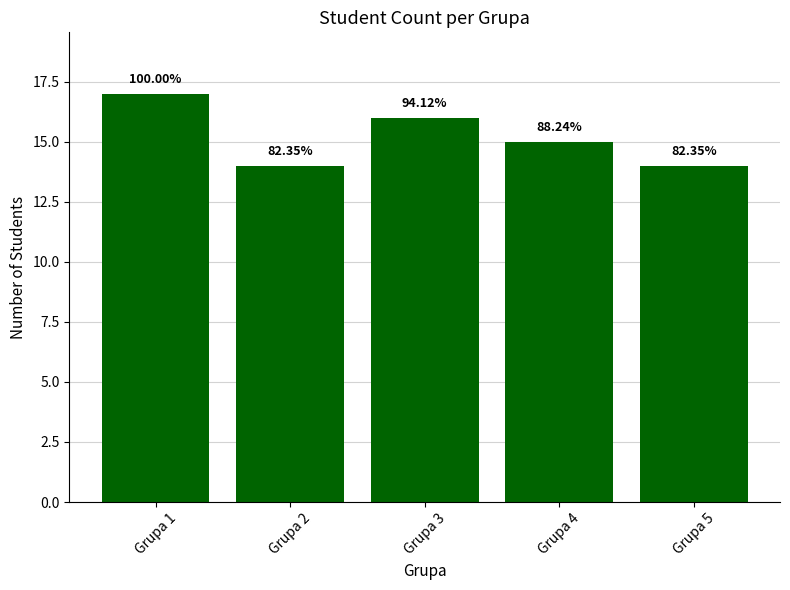

True or false: the data shows 7 at Grupa 2.

False